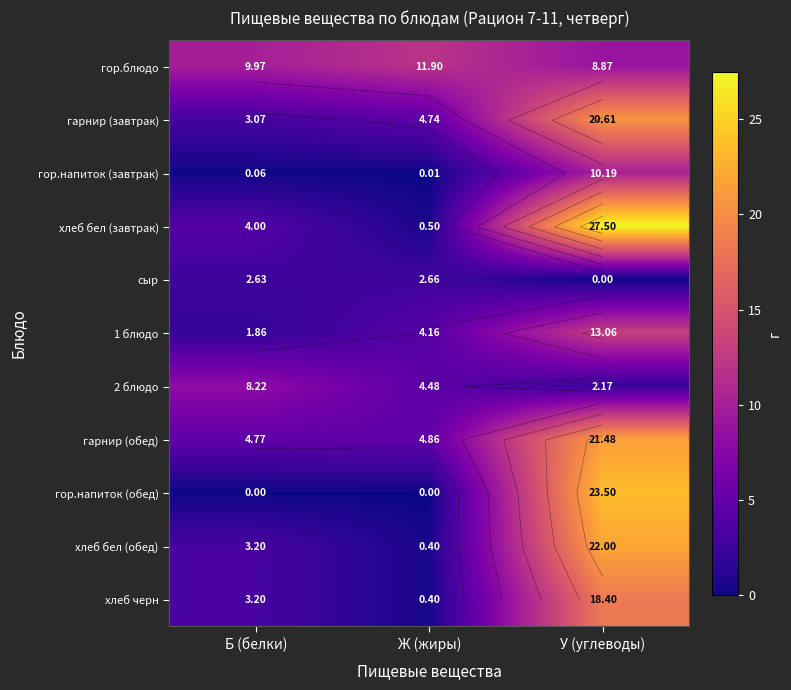

True or false: сыр has a value of 3.5 at Б (белки).

False